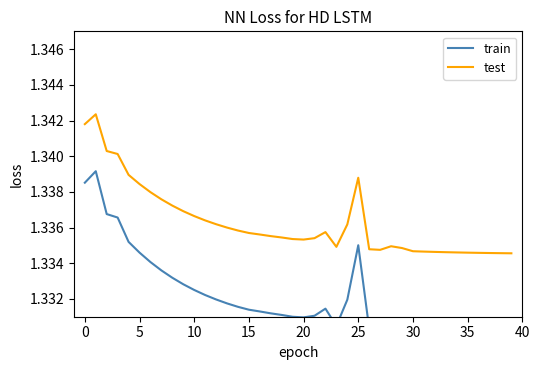

List the series in order of their overall mean, highest first.

test, train